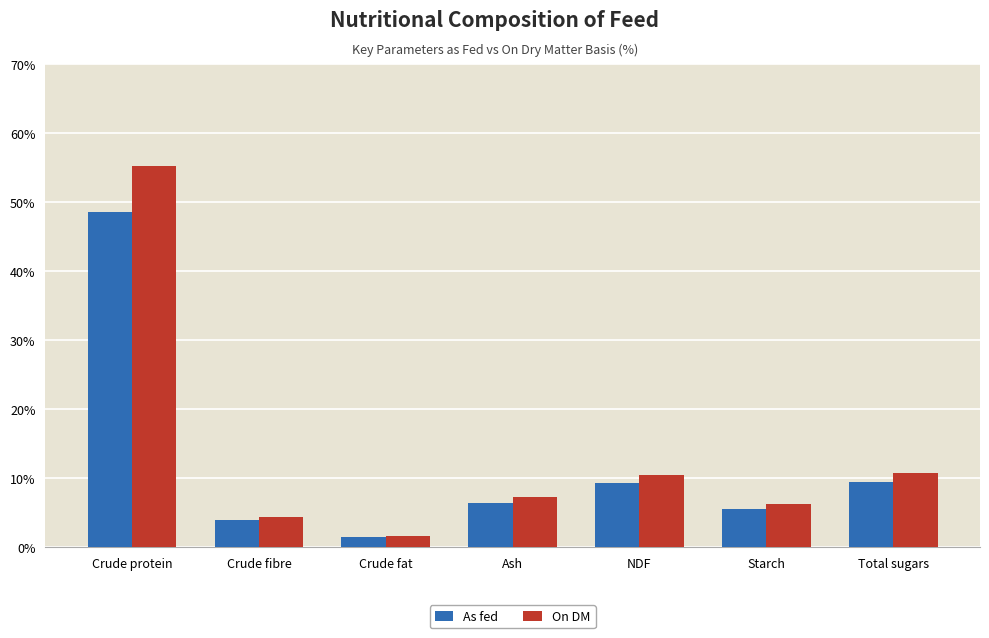

What is the label of the 7th bar from the right?

Crude protein